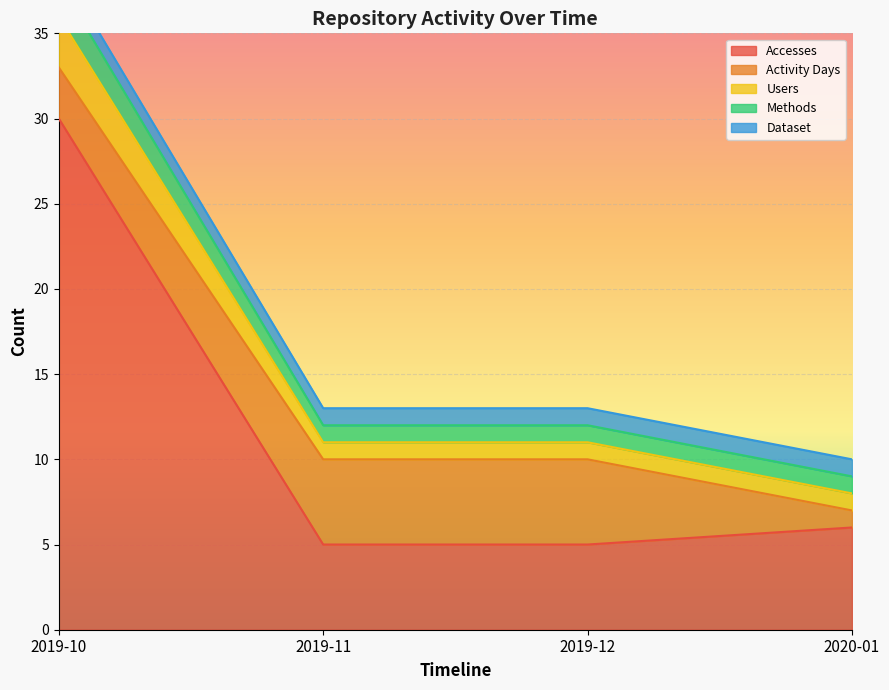

At which label does Accesses first exceed 6?

2019-10